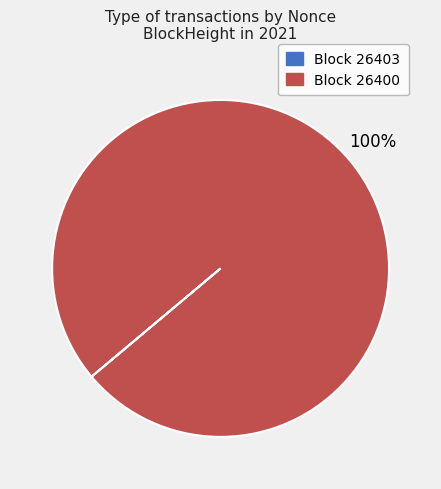

Does any single category account for the majority?

Yes